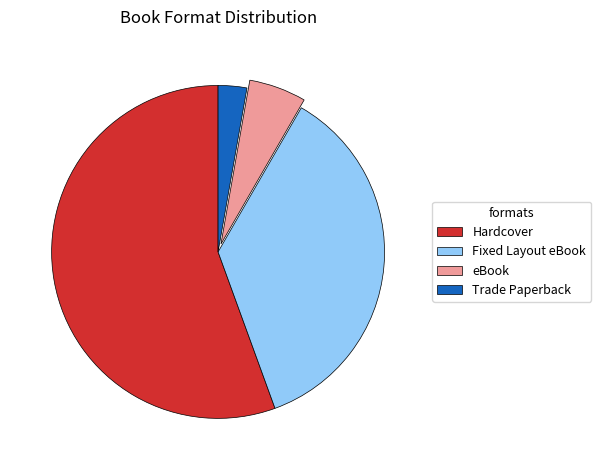

Rank the categories by value from lowest to highest.

Trade Paperback, eBook, Fixed Layout eBook, Hardcover